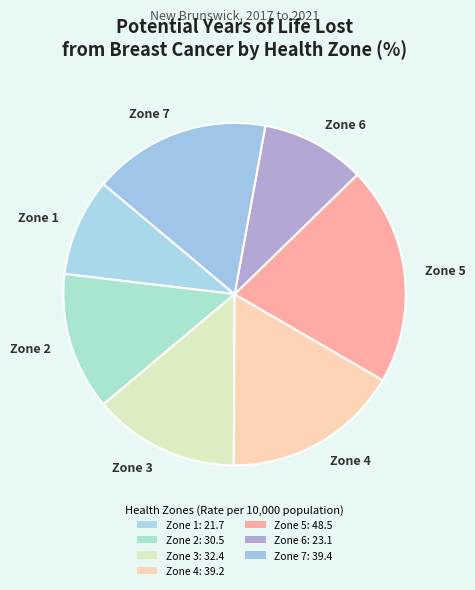

Which category has the biggest portion of the pie?

Zone 5